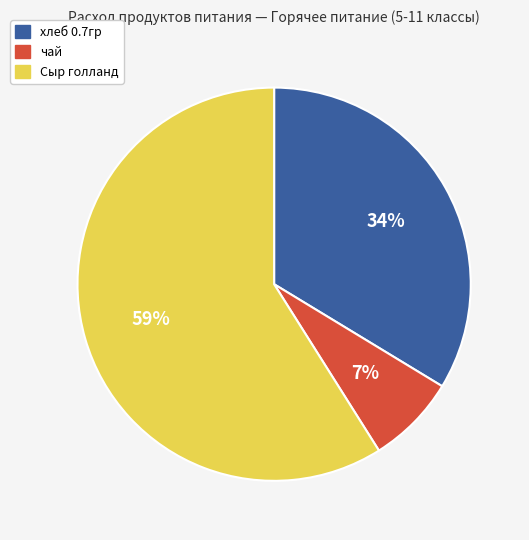

Between Сыр голланд and чай, which is larger?

Сыр голланд